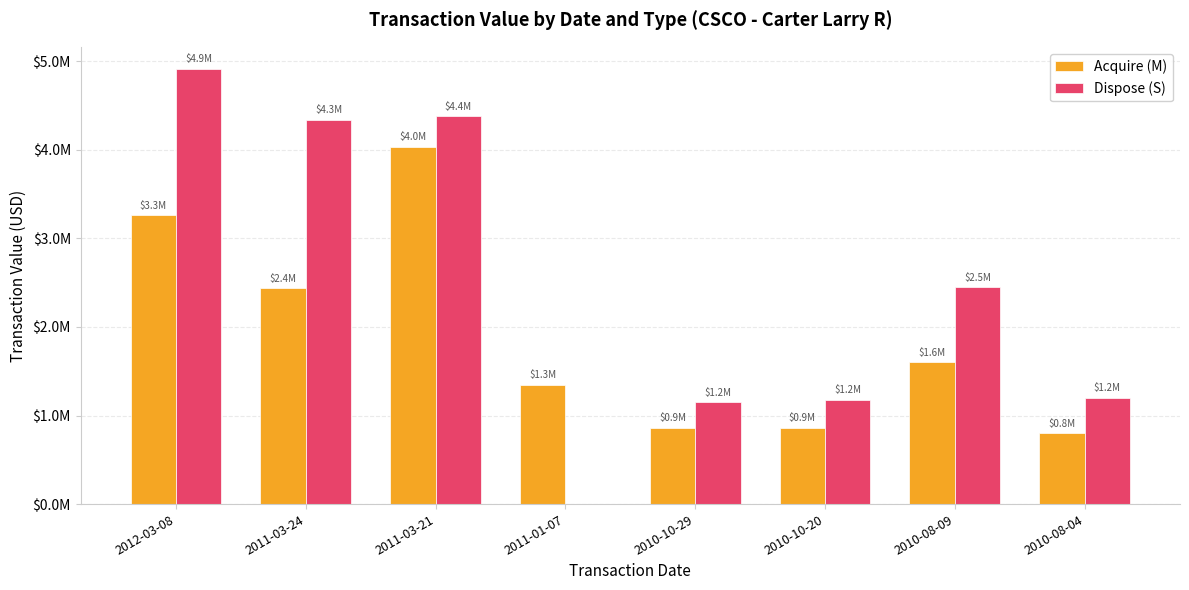

At which category is the sum across all series the highest?

2011-03-21